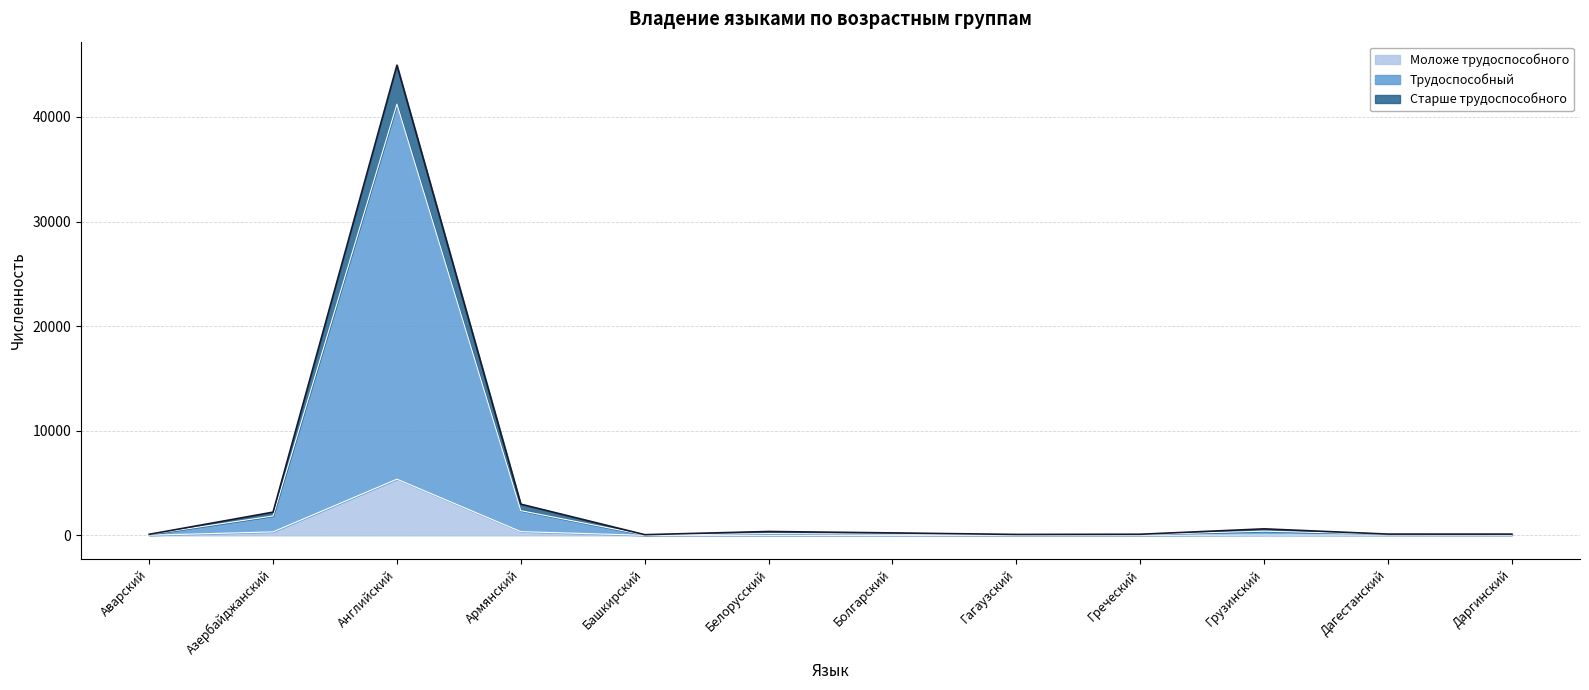

At which category is the sum across all series the highest?

Английский